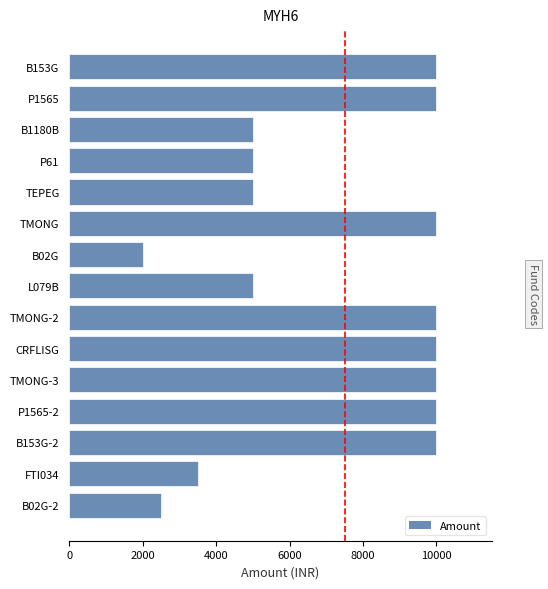

At which category does the chart reach its minimum across all series?

B02G